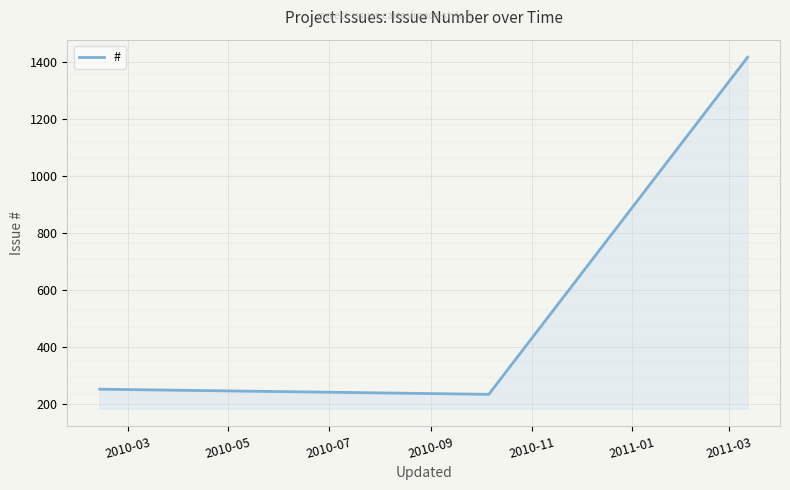

Reading left to right, extract all data points from this chart.

252	234	1416